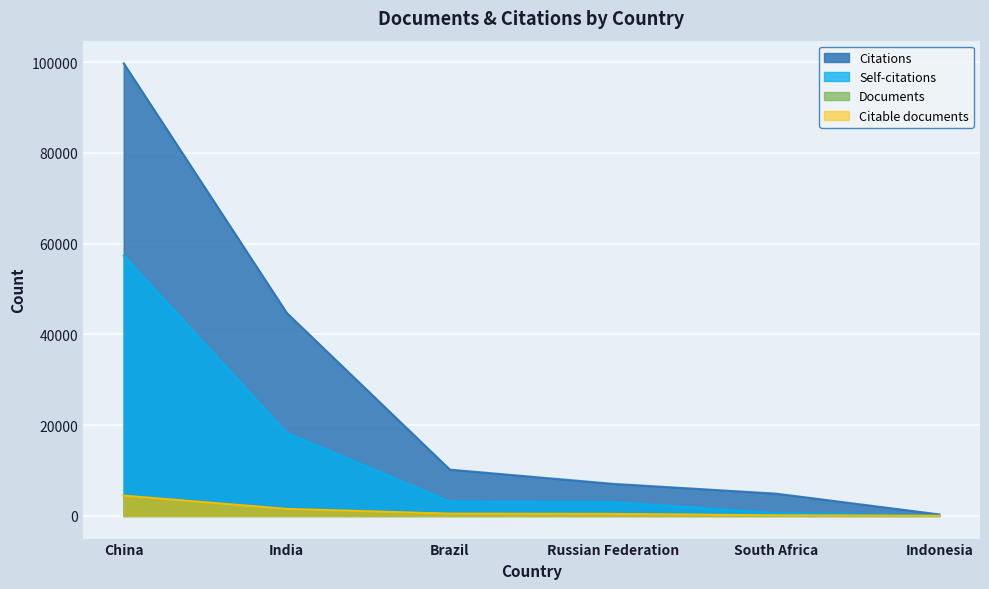

What is the label of the 1st point from the right?

Indonesia